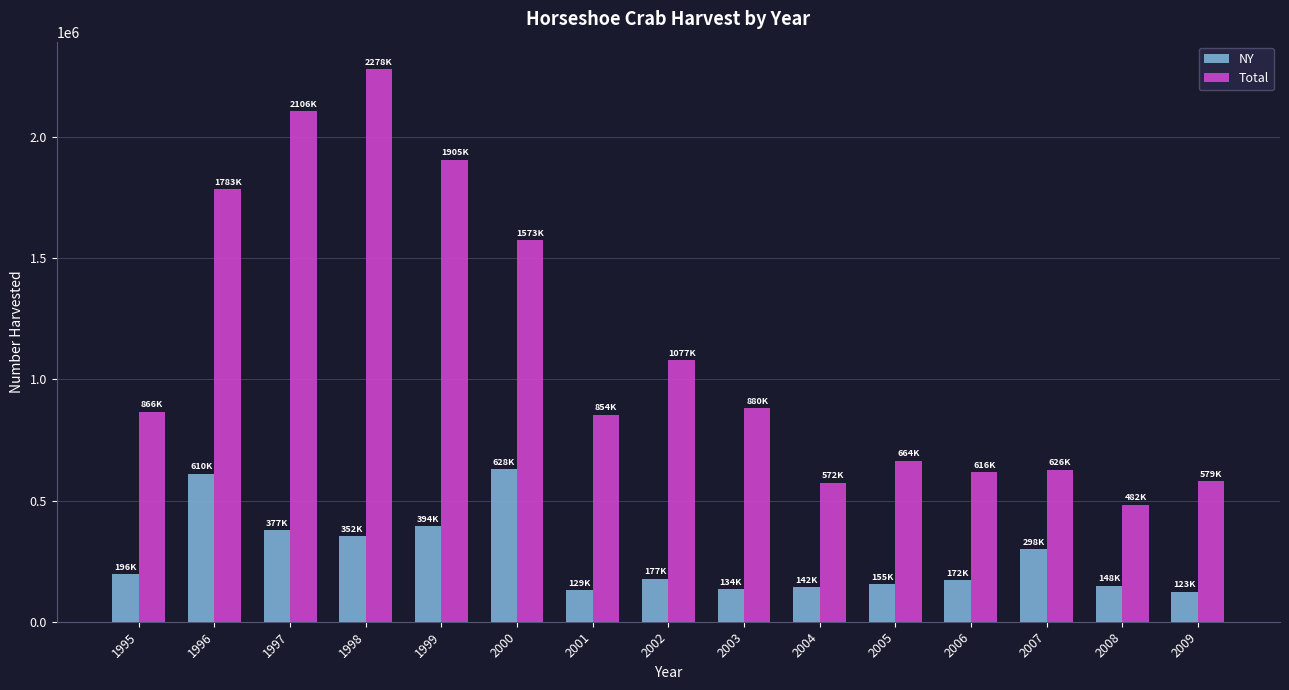

At which label is Total closest to 1380593?

2000